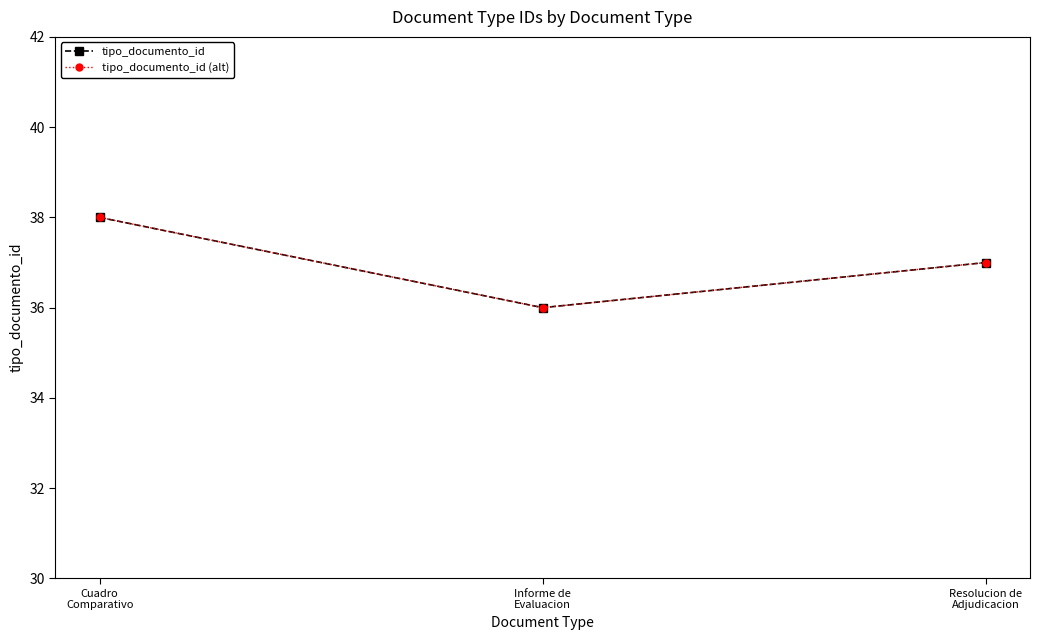

Does the chart have visible grid lines?

No